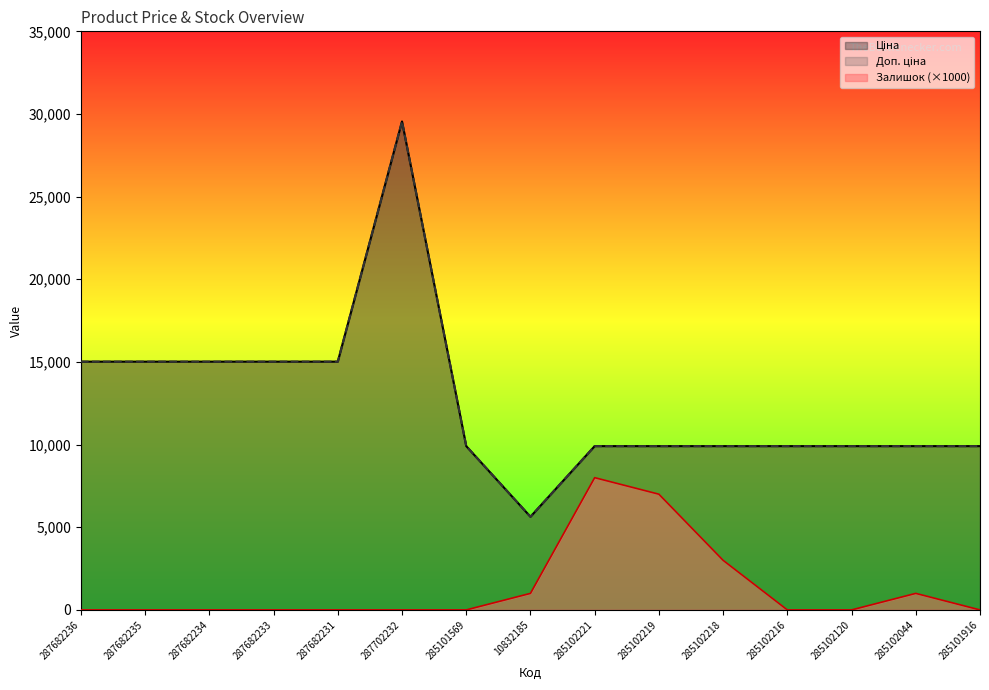

What value does the Доп. ціна series have at 285102044?

9908.5